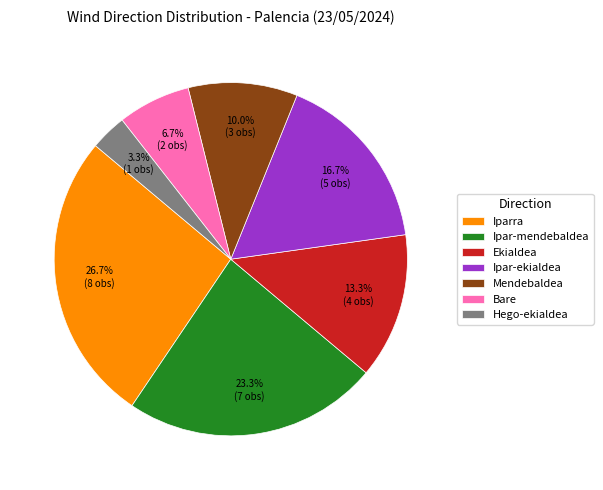

Between Mendebaldea and Ipar-ekialdea, which is larger?

Ipar-ekialdea